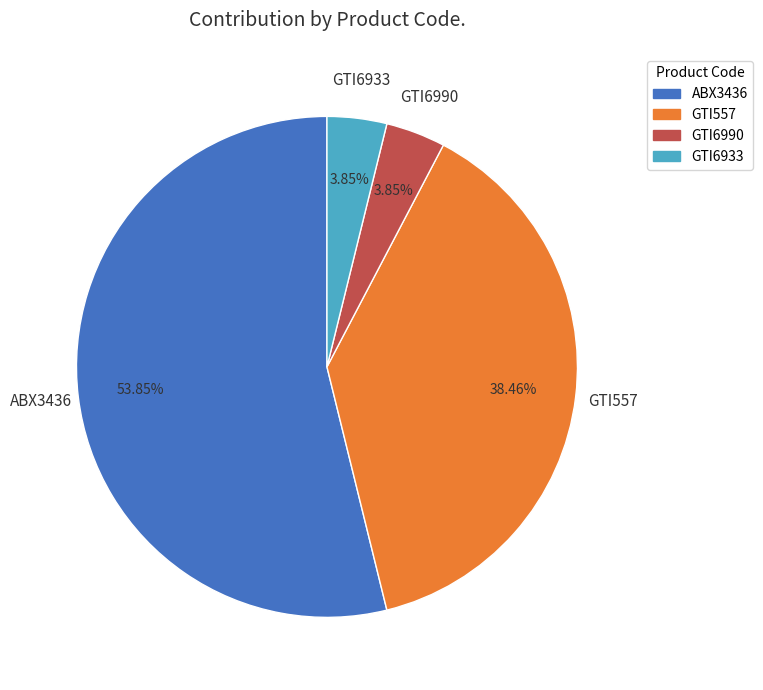

What percentage is NOT represented by ABX3436?

46.2%